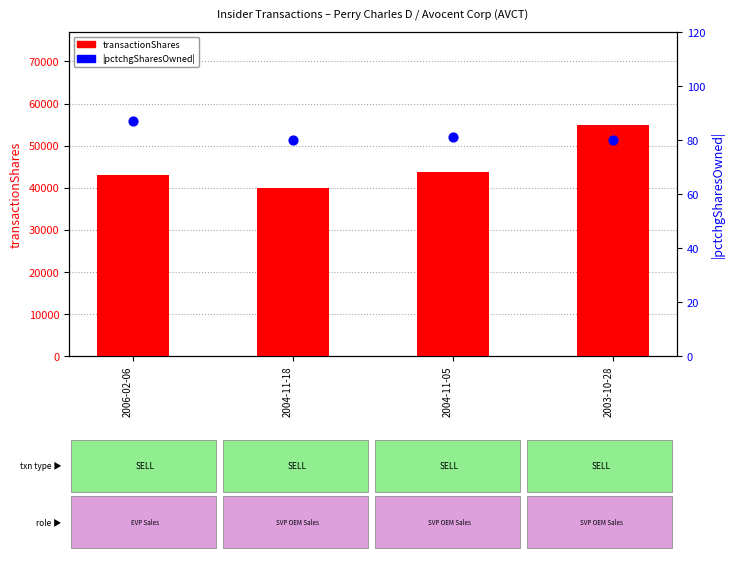

What is the total value across all series at 2004-11-18?

40080